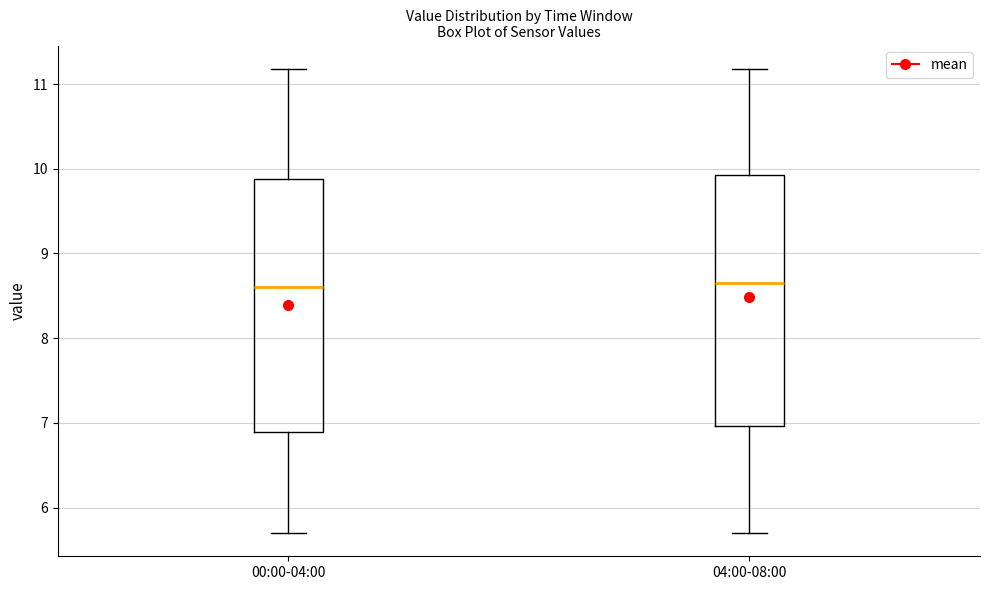

Where does the median line of the box for 04:00-08:00 sit on the y-axis? The values are not printed on the chart, so give them approximately, as read against the axis.

8.7